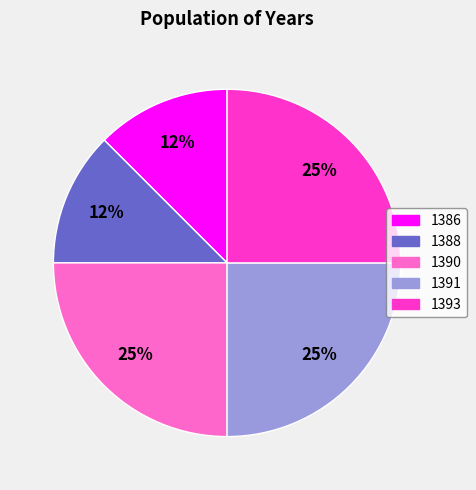

What is the ratio of the value at 1388 to the value at 1391?

0.5